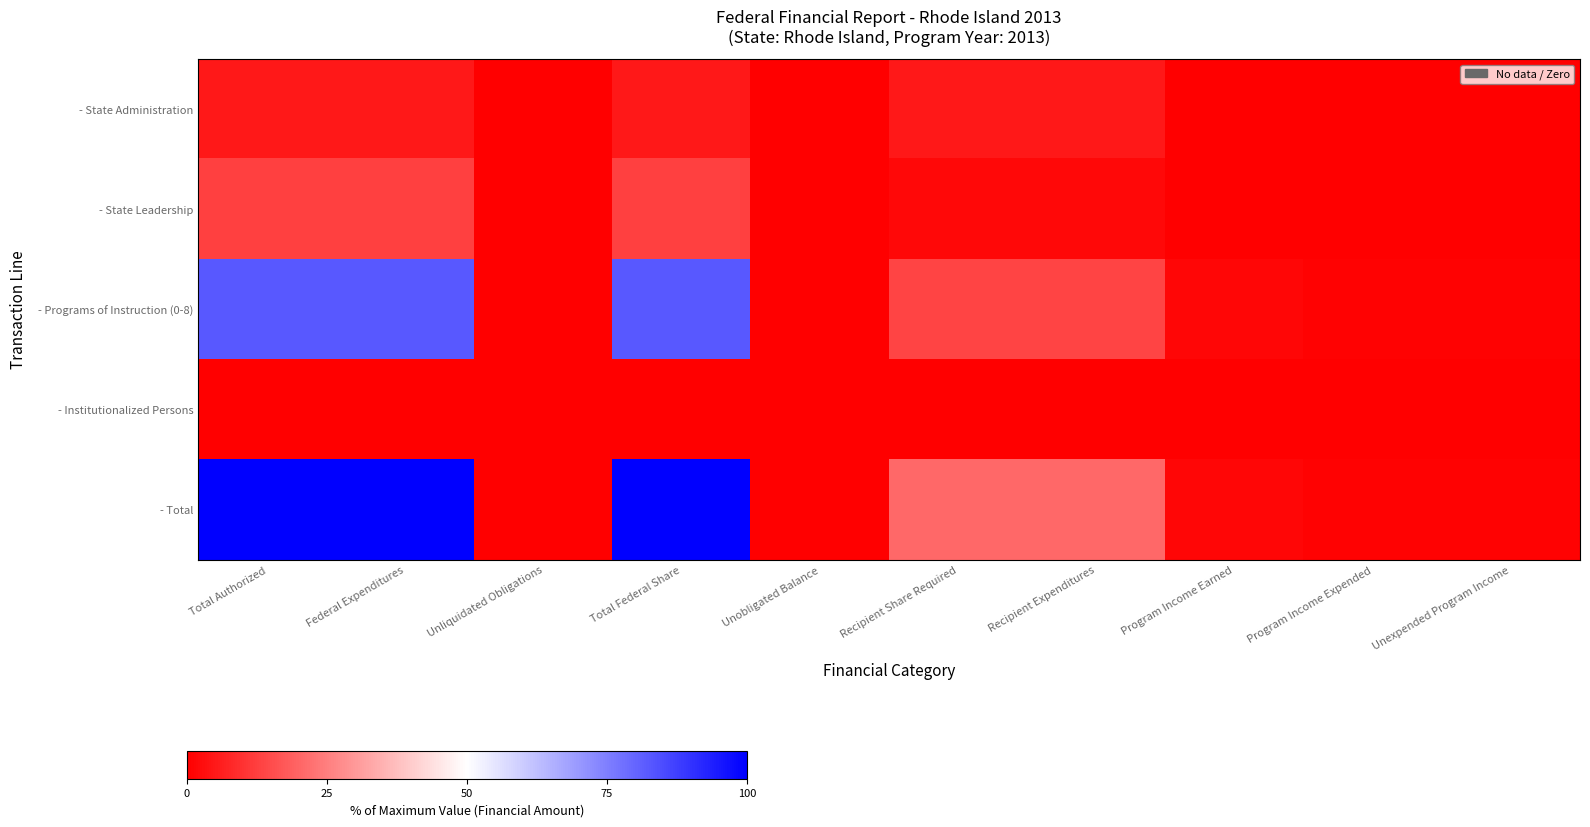

Reading left to right, list all the values displayed in this chart.

- State Administration: Total Authorized=5.0	Federal Expenditures=5.0	Unliquidated Obligations=0.0	Total Federal Share=5.0	Unobligated Balance=0.0	Recipient Share Required=5.0	Recipient Expenditures=5.0	Program Income Earned=0.0	Program Income Expended=0.0	Unexpended Program Income=0.0
- State Leadership: Total Authorized=12.5	Federal Expenditures=12.5	Unliquidated Obligations=0.0	Total Federal Share=12.5	Unobligated Balance=0.0	Recipient Share Required=1.8	Recipient Expenditures=1.8	Program Income Earned=0.0	Program Income Expended=0.0	Unexpended Program Income=0.0
- Programs of Instruction (0-8): Total Authorized=82.5	Federal Expenditures=82.5	Unliquidated Obligations=0.0	Total Federal Share=82.5	Unobligated Balance=0.0	Recipient Share Required=13.6	Recipient Expenditures=13.6	Program Income Earned=1.4	Program Income Expended=0.7	Unexpended Program Income=0.7
- Institutionalized Persons: Total Authorized=0.0	Federal Expenditures=0.0	Unliquidated Obligations=0.0	Total Federal Share=0.0	Unobligated Balance=0.0	Recipient Share Required=0.0	Recipient Expenditures=0.0	Program Income Earned=0.0	Program Income Expended=0.0	Unexpended Program Income=0.0
- Total: Total Authorized=100.0	Federal Expenditures=100.0	Unliquidated Obligations=0.0	Total Federal Share=100.0	Unobligated Balance=0.0	Recipient Share Required=20.4	Recipient Expenditures=20.4	Program Income Earned=1.4	Program Income Expended=0.7	Unexpended Program Income=0.7